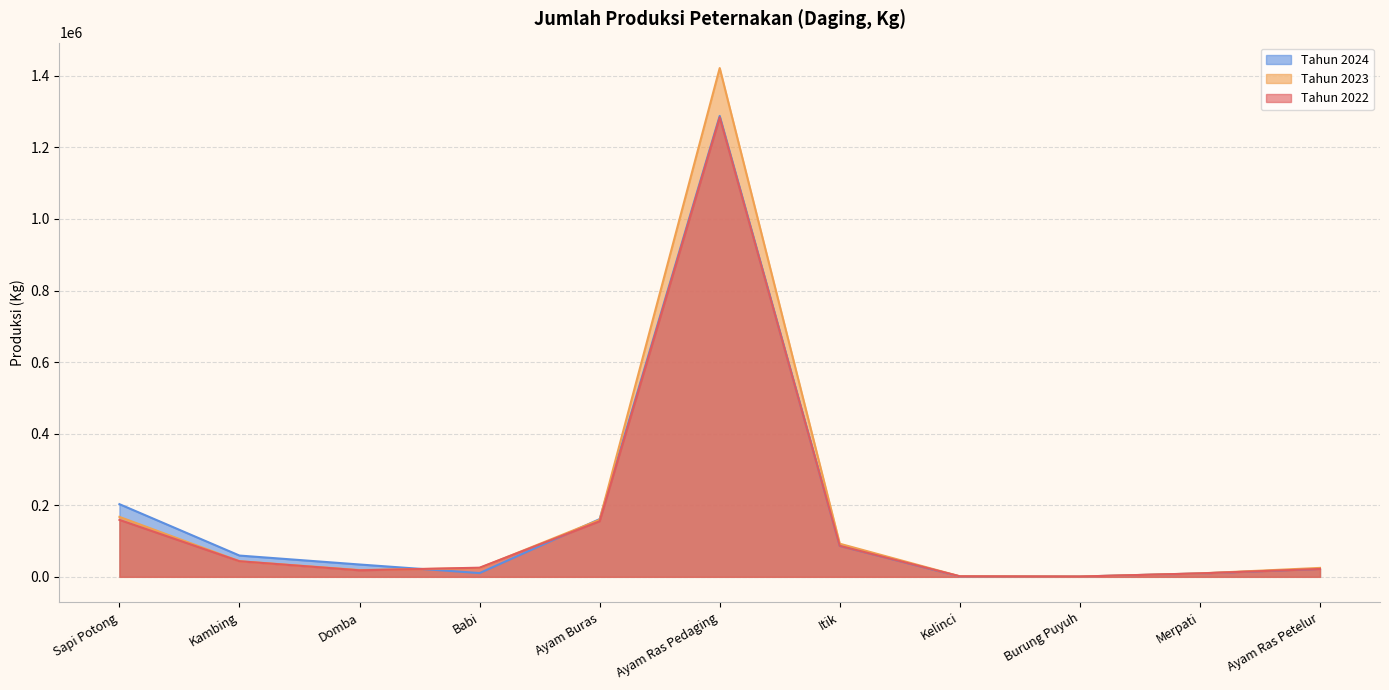

The Tahun 2024 series shows 49743 at Domba. True or false?

False